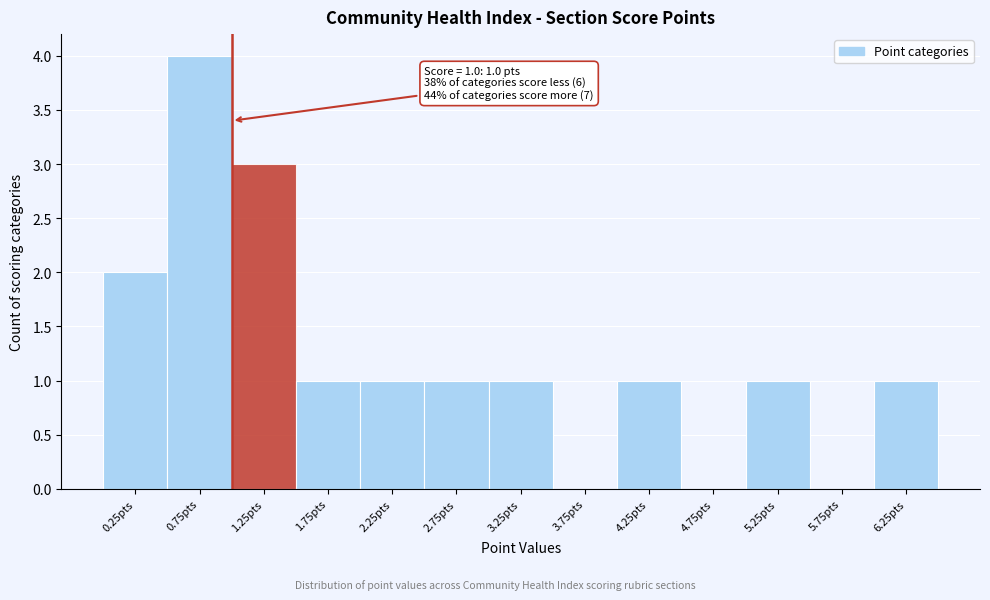

Over which range of the x-axis is the bar tallest?

0.5 to 1.0